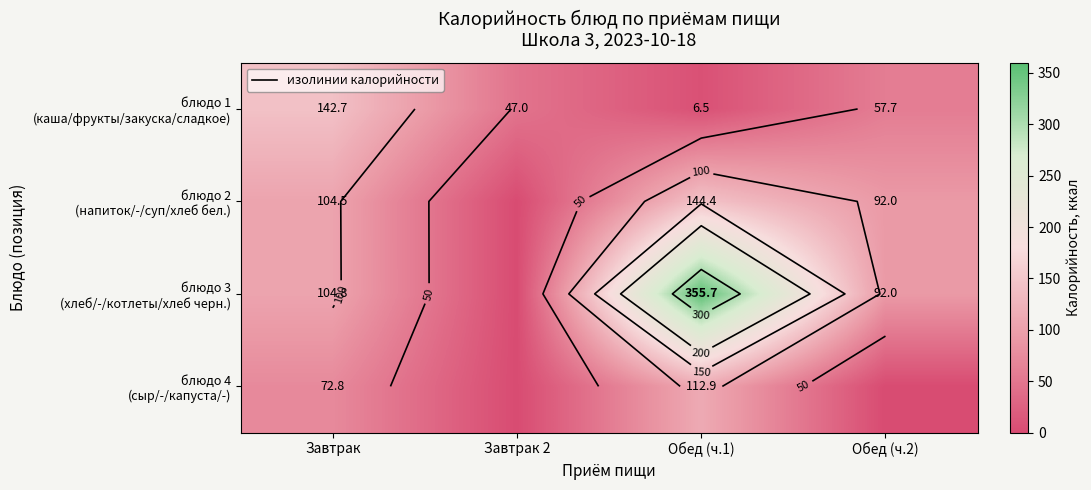

At which category is the sum across all series the highest?

Обед (ч.1)